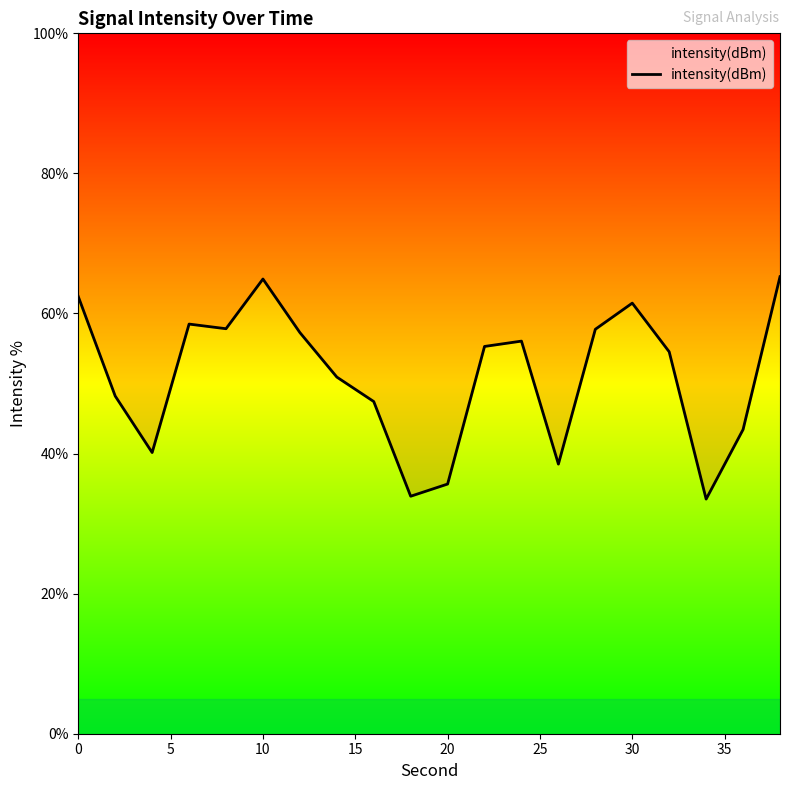

Is this an area chart (filled region under the line)?

No